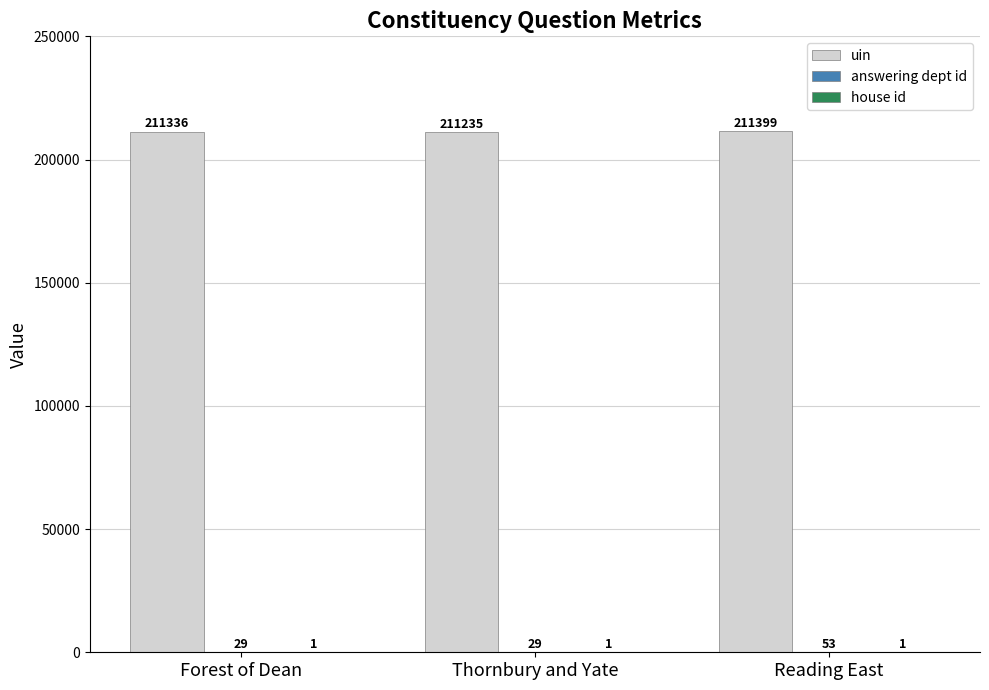

Are the bars grouped side by side (vs. stacked)?

Yes